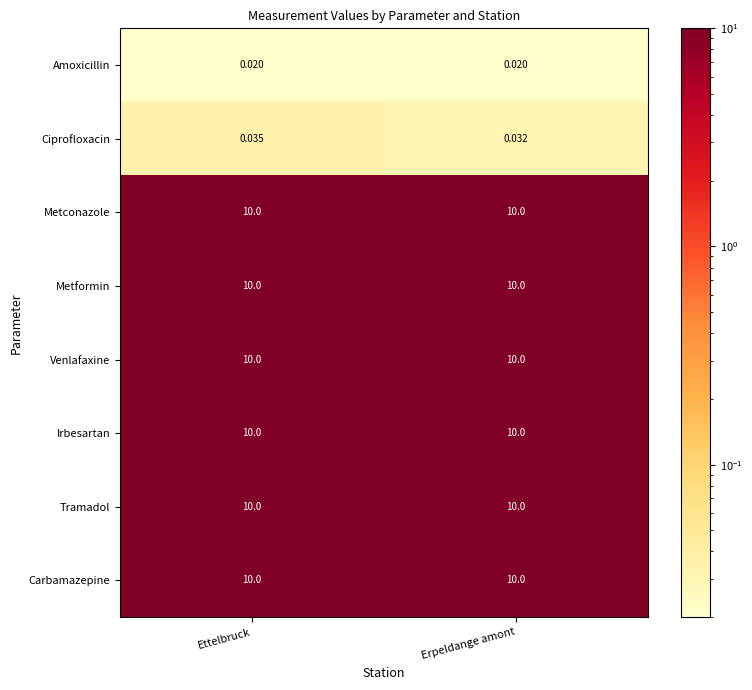

At which category is the sum across all series the highest?

Ettelbruck